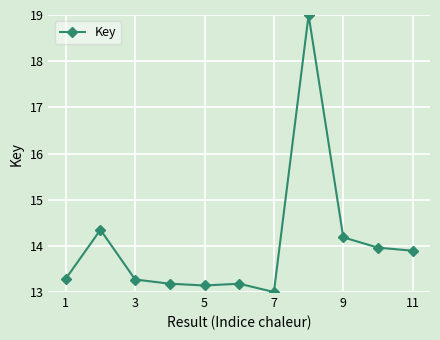

How many interior local peaks (higher than both neighbors) does the data have?

3